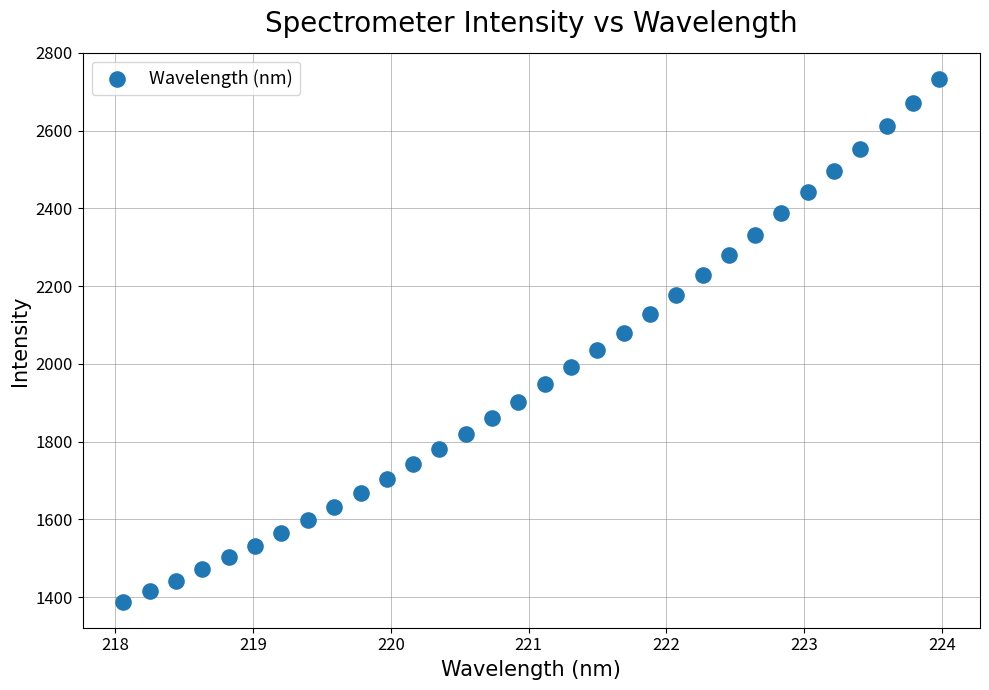

What is the range of Y values (max minus min)?

1344.3